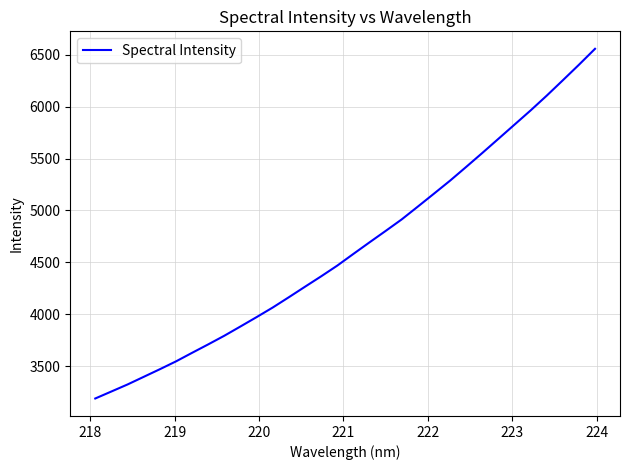

What is the greatest value displayed?

6556.3